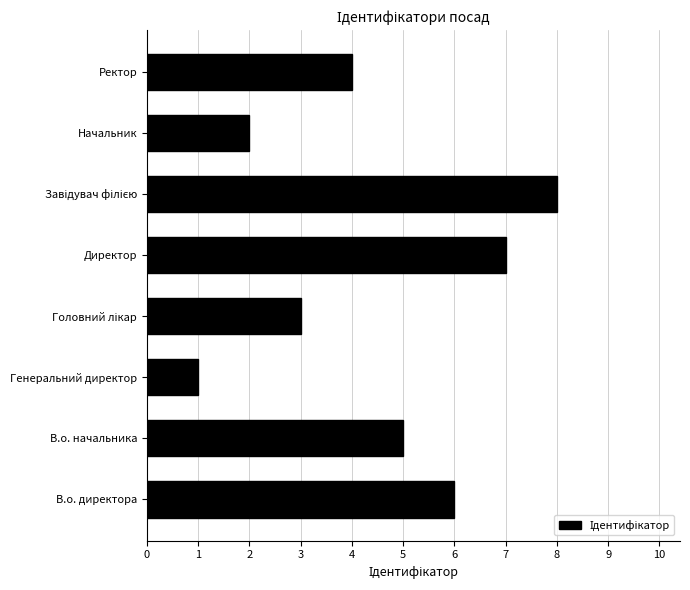

Which has a higher value, В.о. директора or В.о. начальника?

В.о. директора